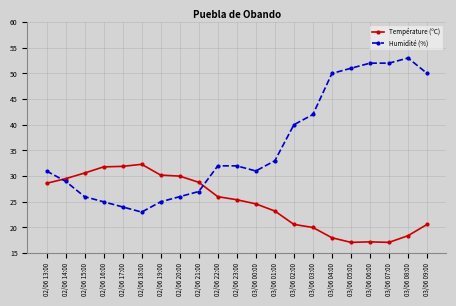

Is it true that Température (ºC) equals 12.3 at 03/06 01:00?

False